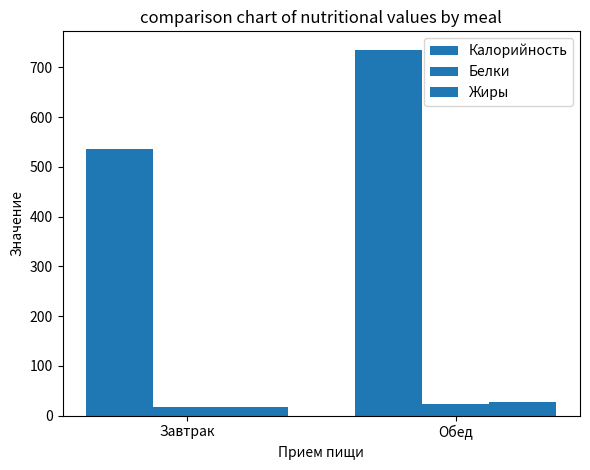

How many bars are there in each group?

3